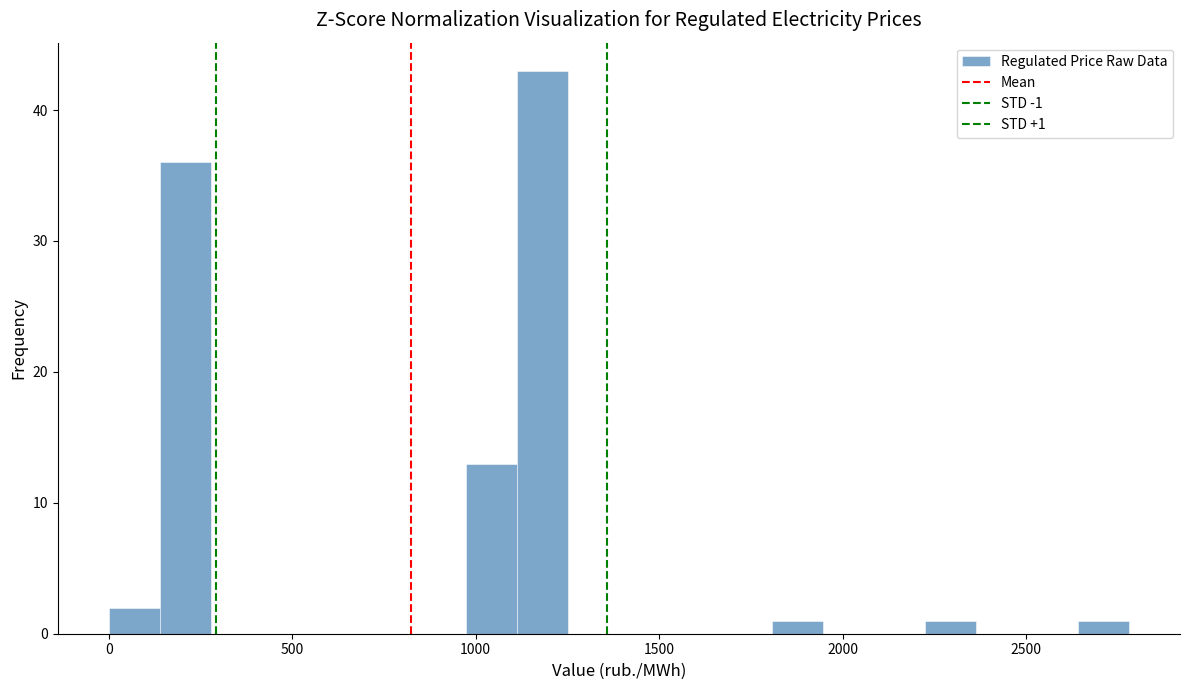

Read against the x-axis, roughly where is the centre of the tallest bar?

1200